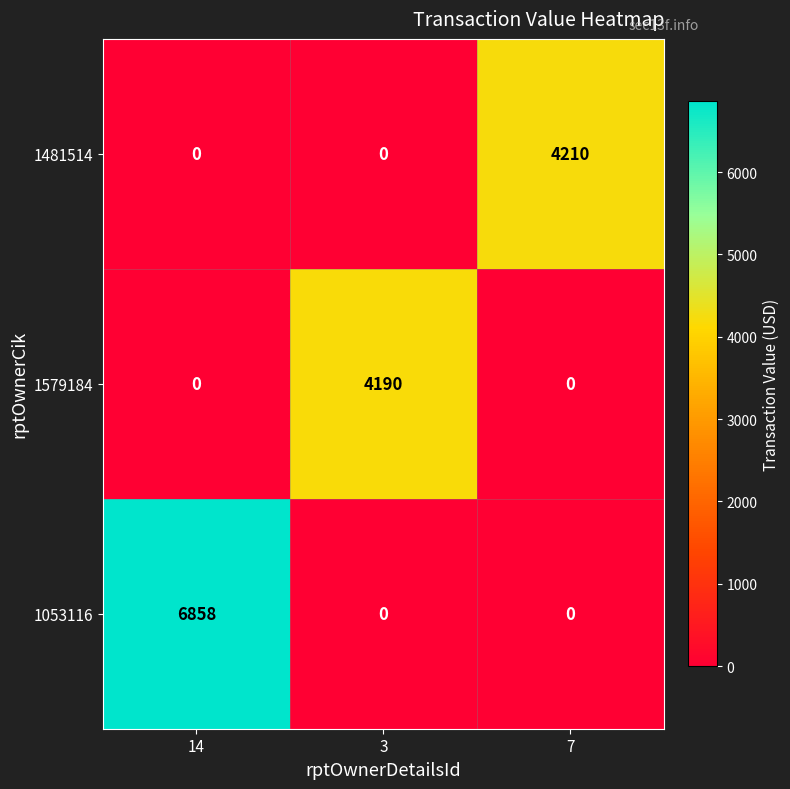

How many categories are shown in the chart?

3